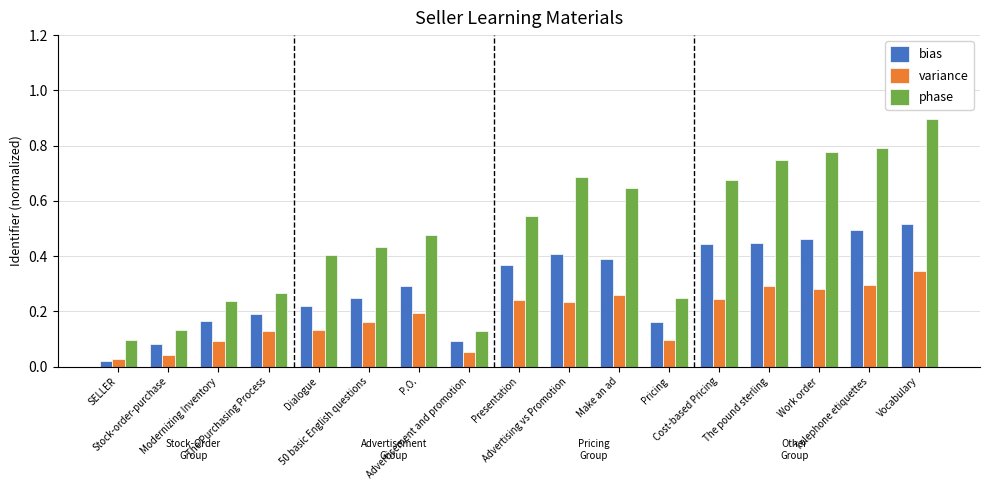

How many distinct data groups are displayed?

3